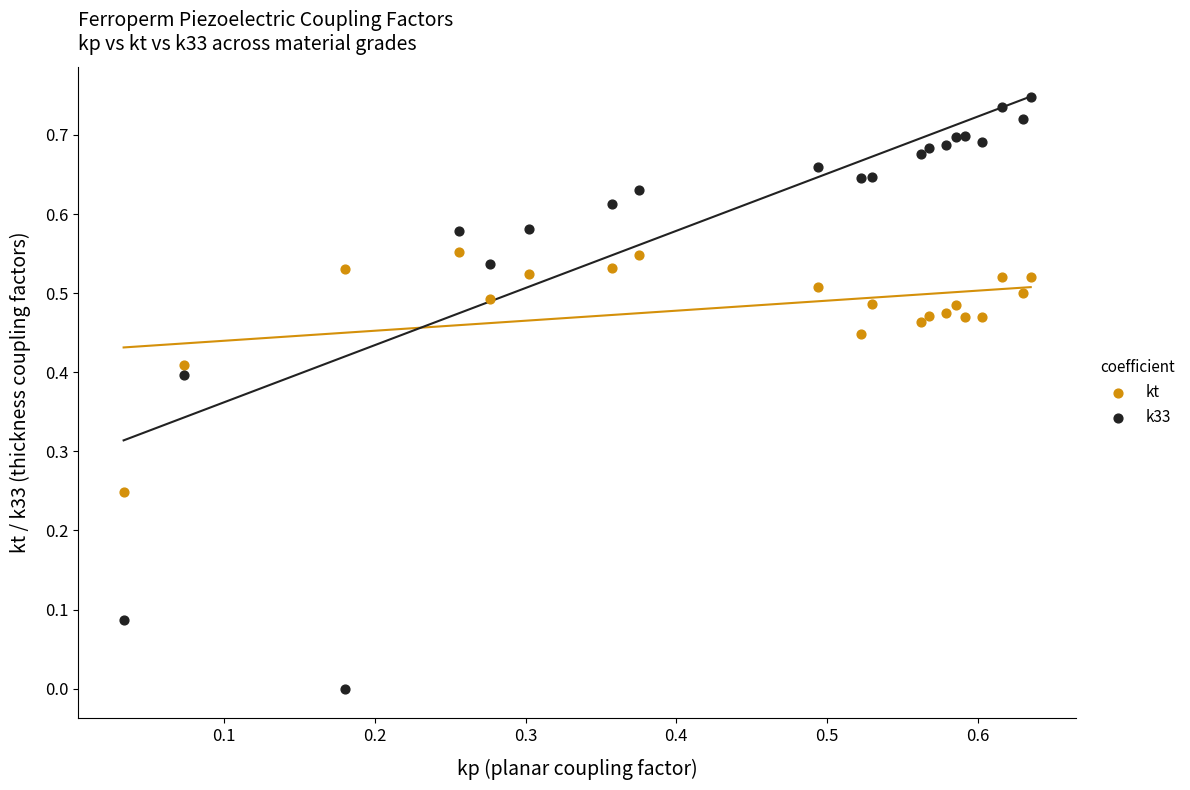

Which series contains the lowest Y value?

k33